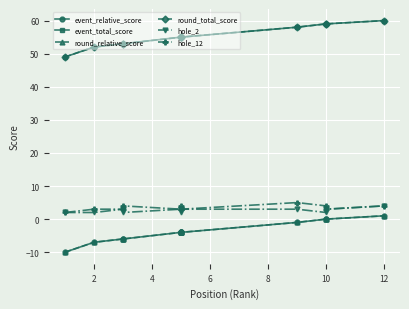

True or false: hole_2 has more than 0 interior local peaks.

True